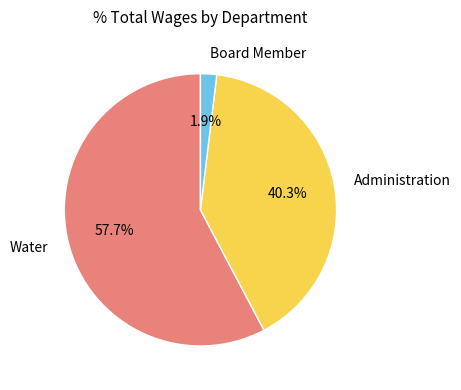

How many slices are in this pie chart?

3